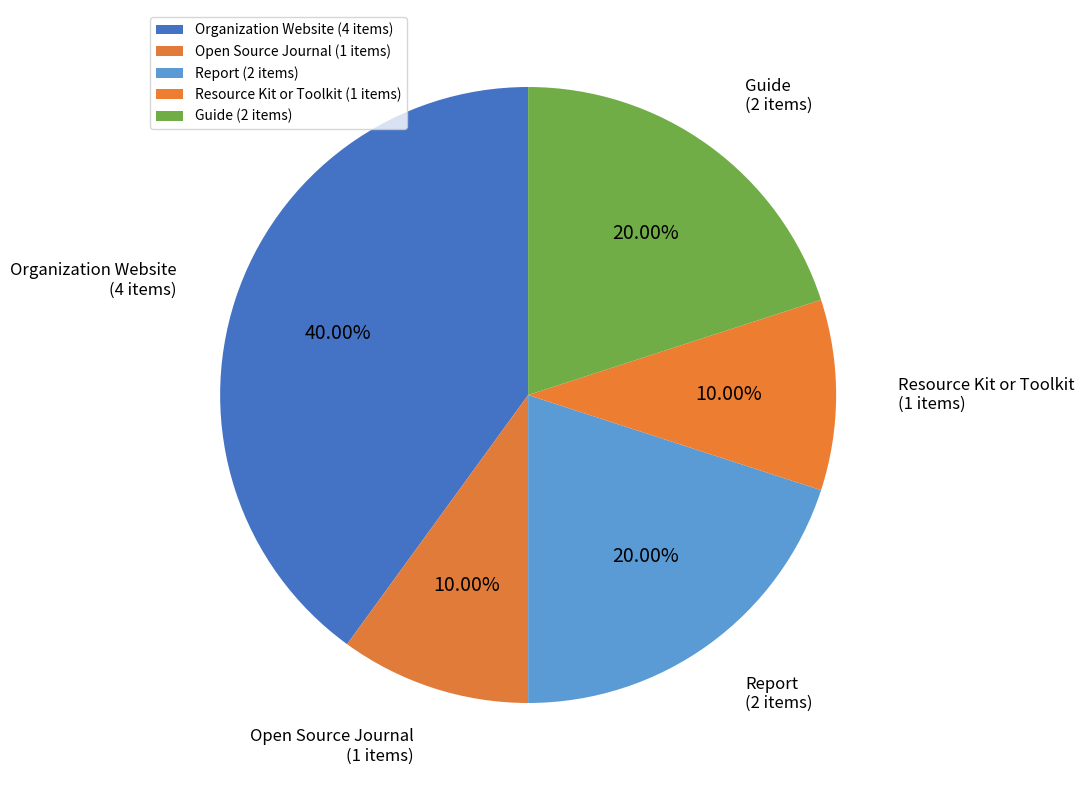

Is there a majority slice in this chart?

No